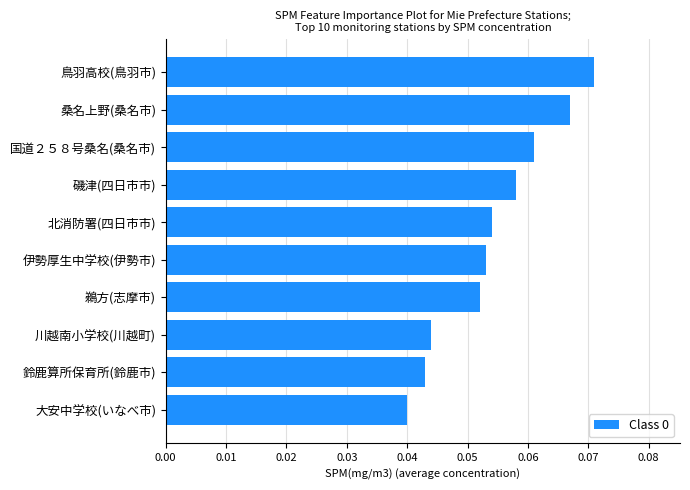

How many series are shown in this chart?

1